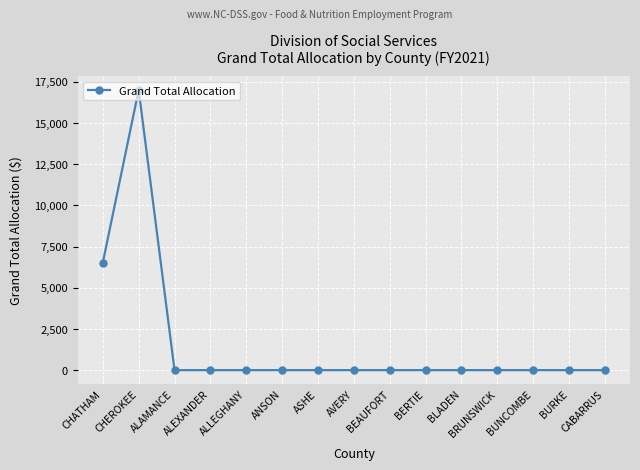

Where is the first local maximum?

CHEROKEE